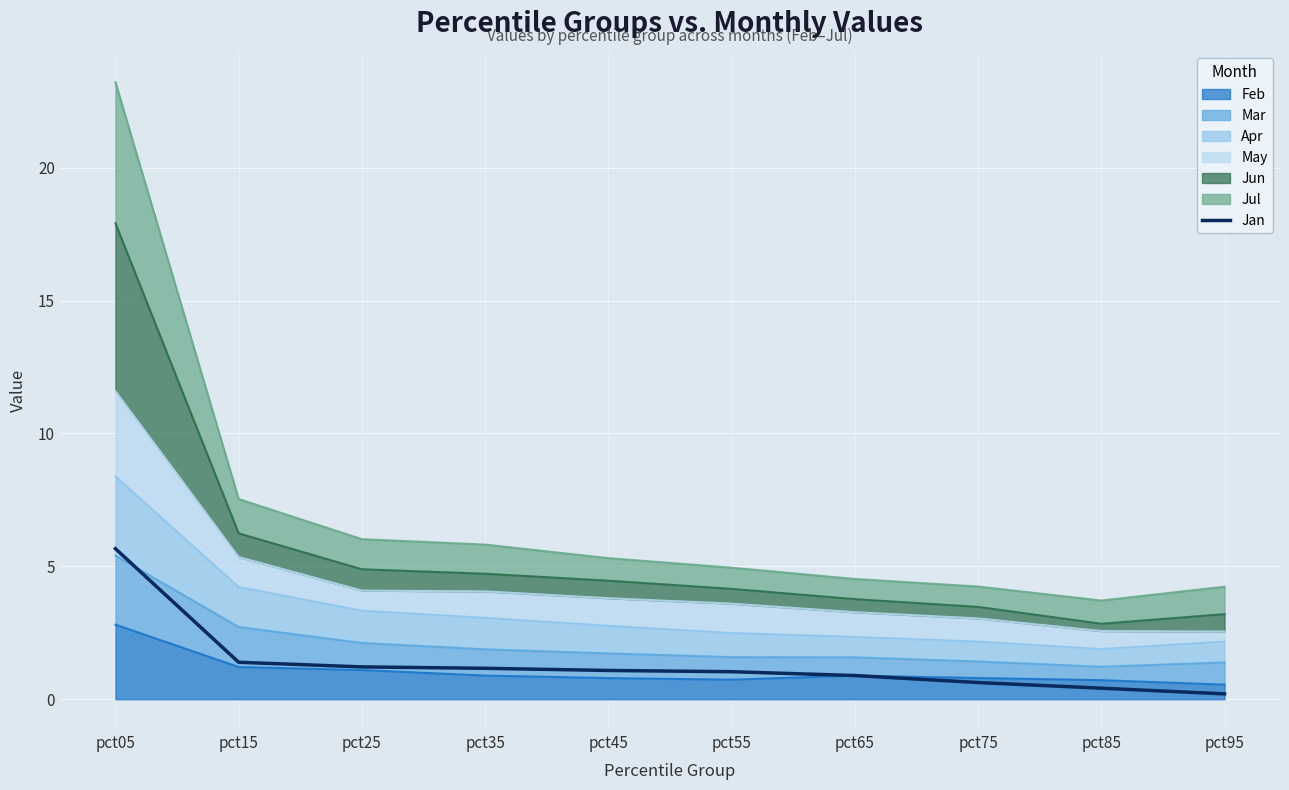

What is the difference between the values at pct75 and pct85?

0.2